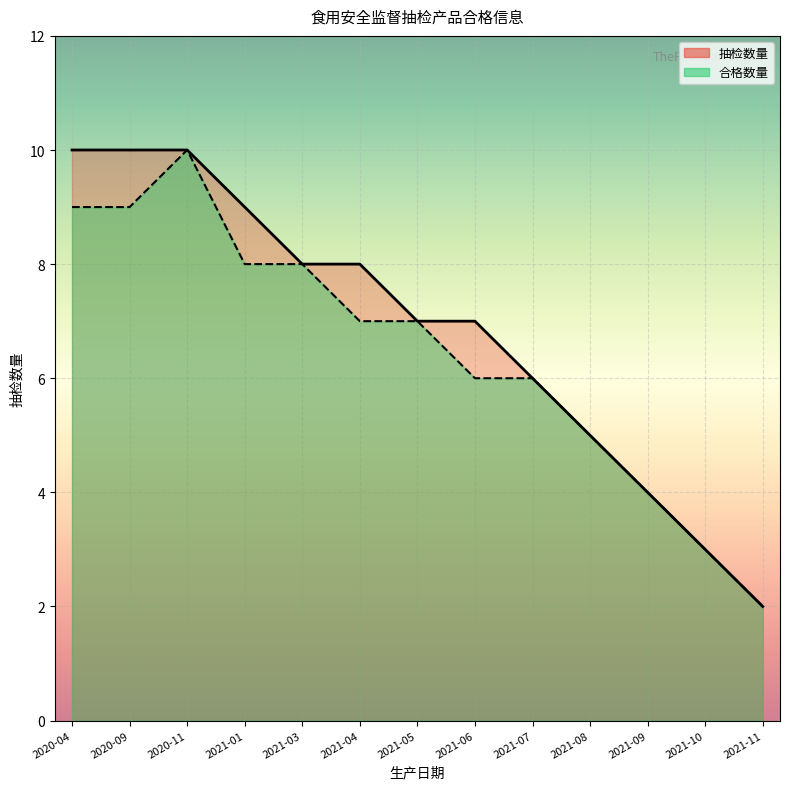

What is the greatest value displayed?

10